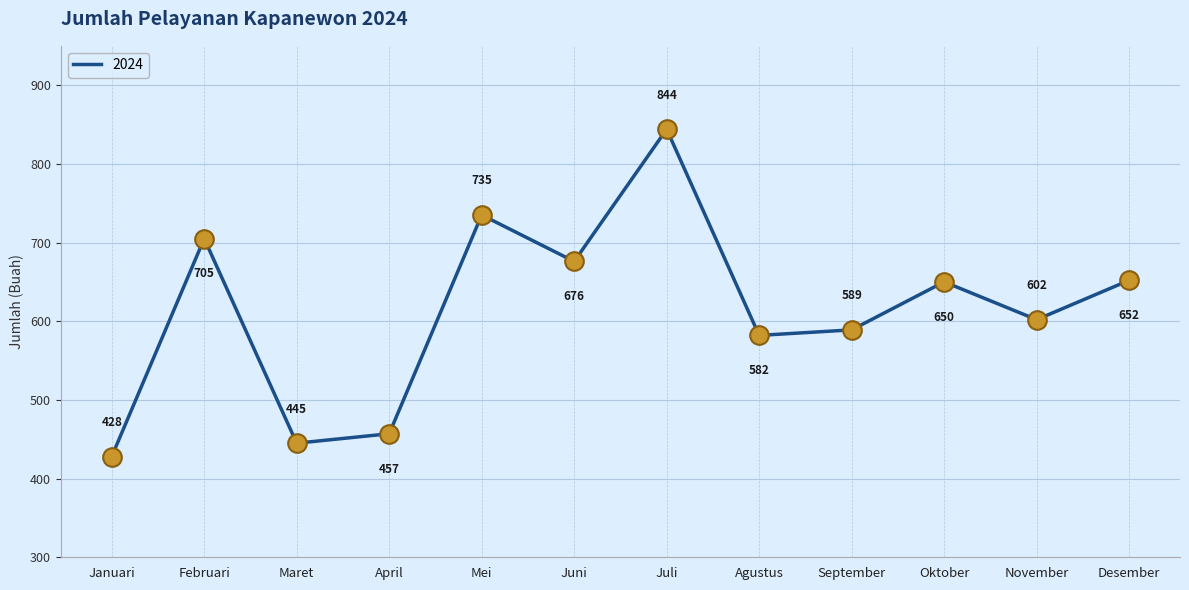

Approximately how many times larger is the value at November compared to Januari?

1.4